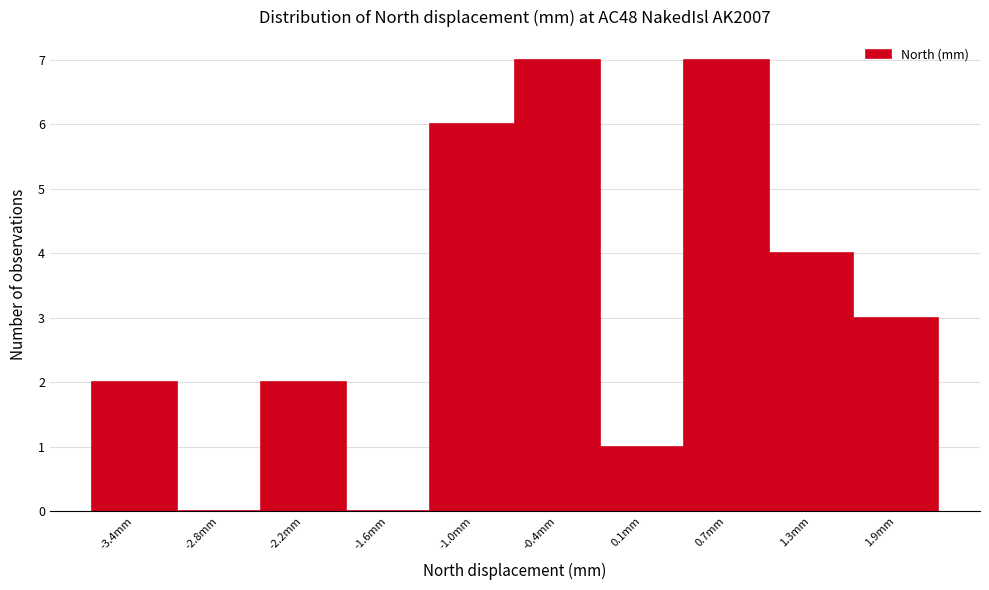

Reading left to right, list all the values displayed in this chart.

-3.4mm=2	-2.8mm=0	-2.2mm=2	-1.6mm=0	-1.0mm=6	-0.4mm=7	0.1mm=1	0.7mm=7	1.3mm=4	1.9mm=3